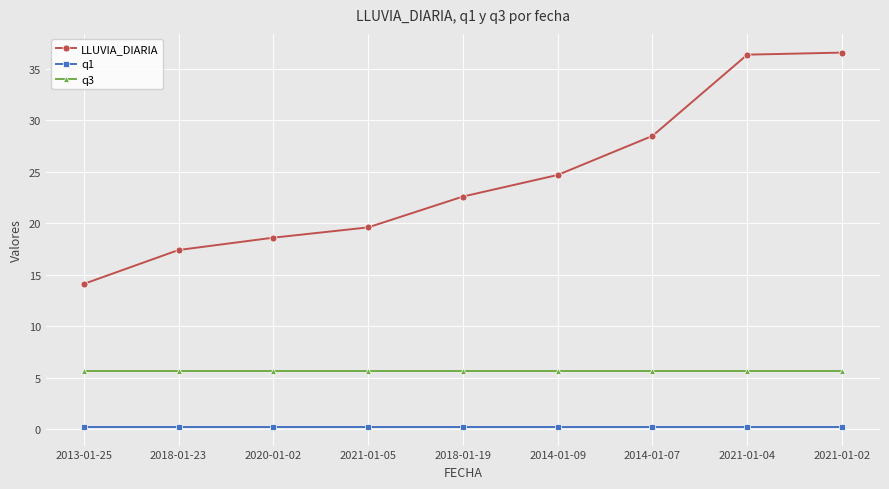

What position from the left is 2018-01-19?

5